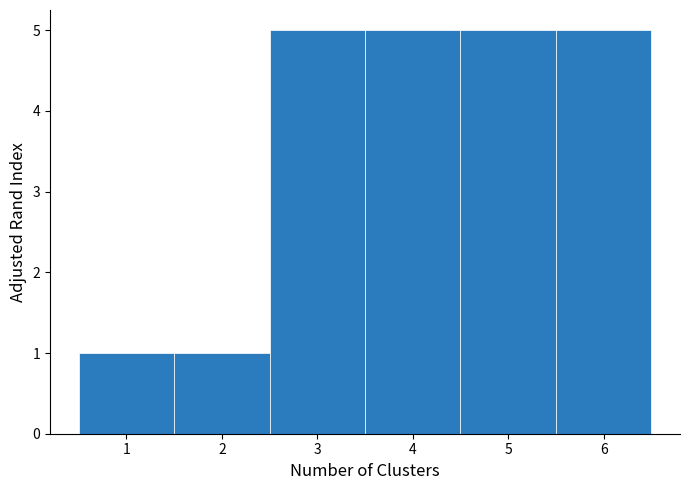

Reading left to right, list every bar in this chart as the range it spans on the x-axis followed by its height. The values are not printed on the chart, so give them approximately, as read against the axis.

0.5 to 1.5: 1
1.5 to 2.5: 1
2.5 to 3.5: 5
3.5 to 4.5: 5
4.5 to 5.5: 5
5.5 to 6.5: 5